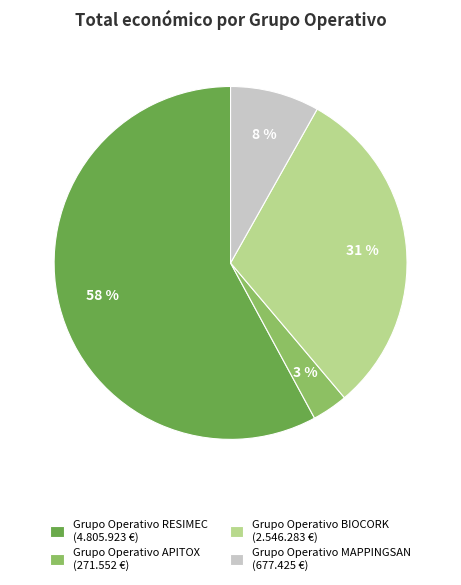

Is the sum of Grupo Operativo APITOX (271.552 €) and Grupo Operativo RESIMEC (4.805.923 €) greater than half?

Yes